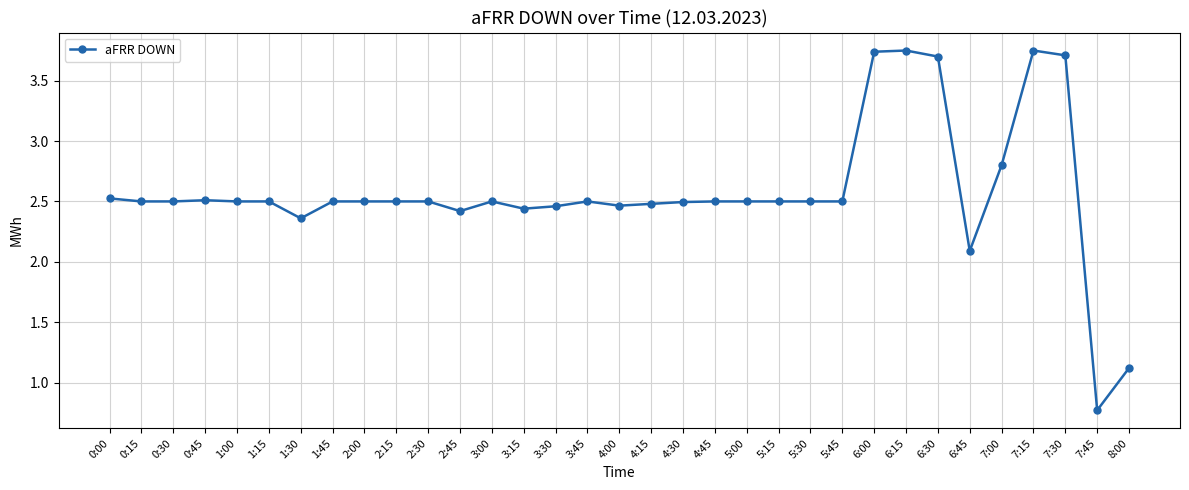

At which label does the data first exceed 2?

0:00